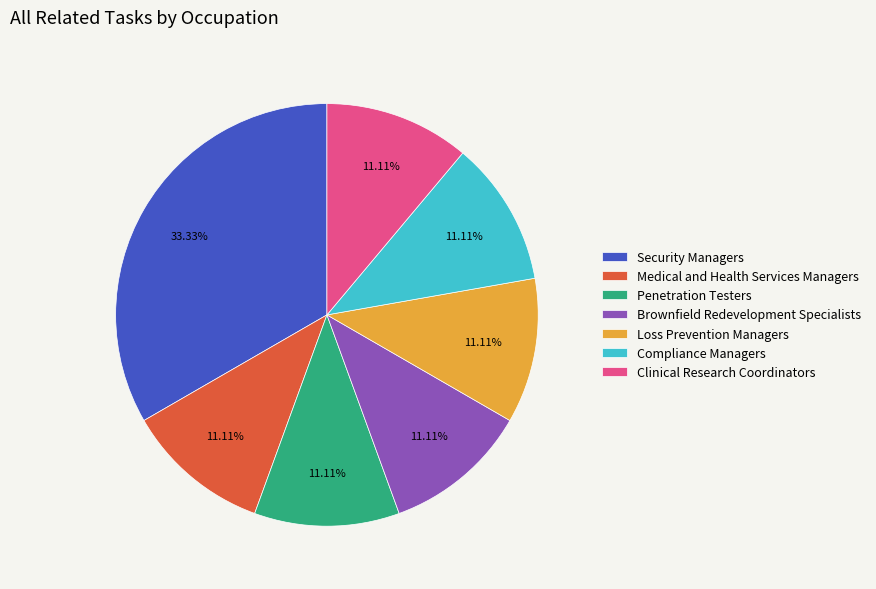

To the nearest percent, what percentage of the pie is Clinical Research Coordinators?

11%